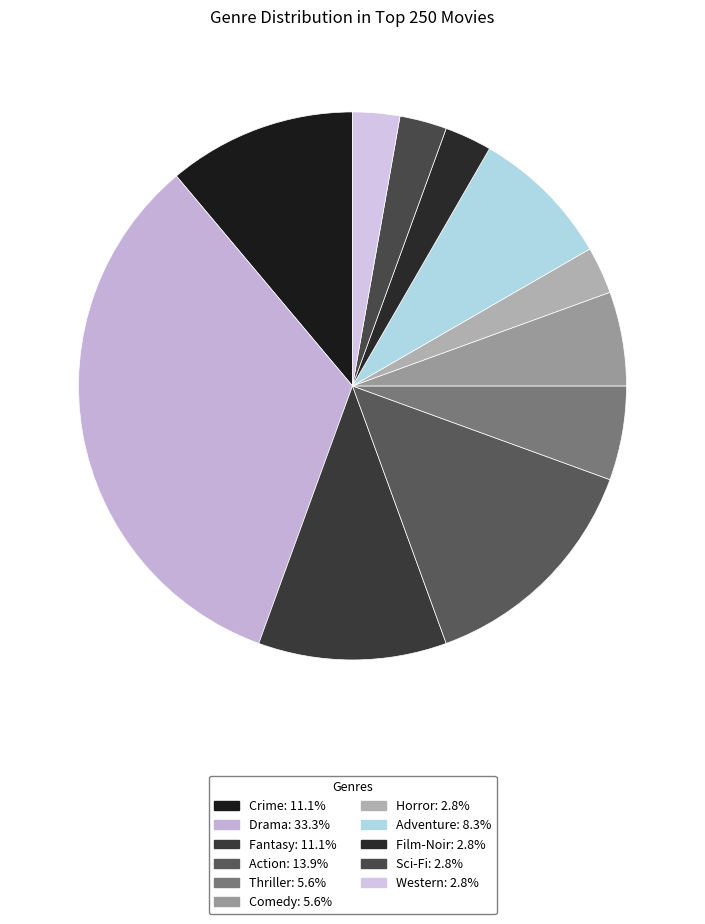

What is the smallest slice in the pie chart?

Horror